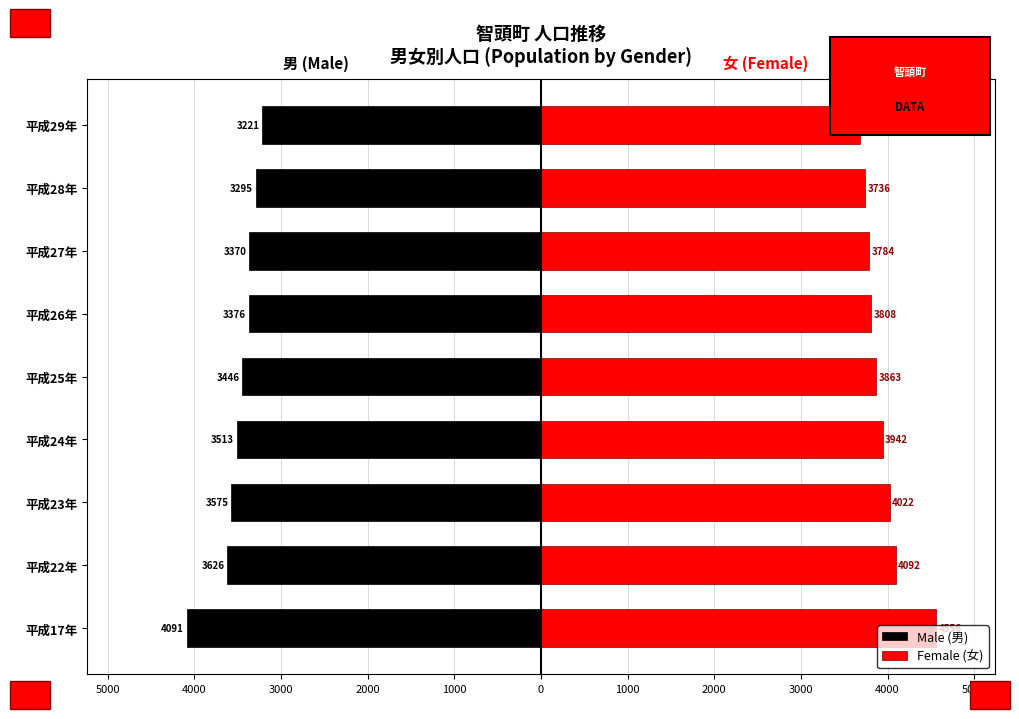

Rank the series by their average value, from highest to lowest.

Female (女), Male (男)